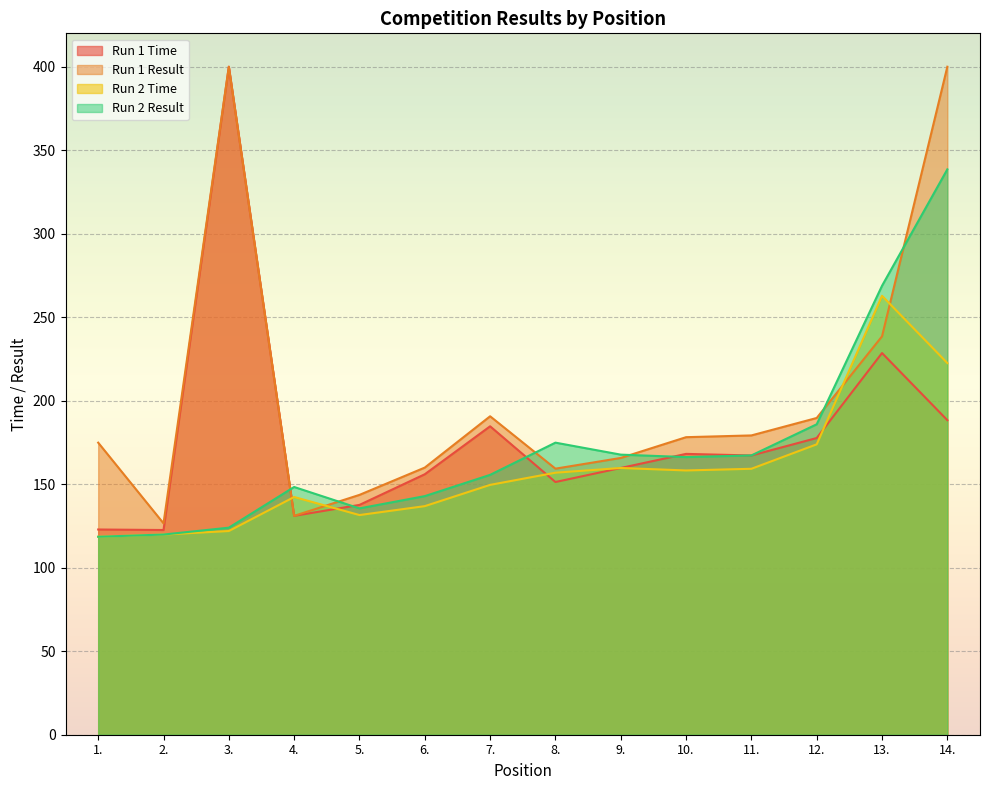

How many lines are shown in the chart?

4